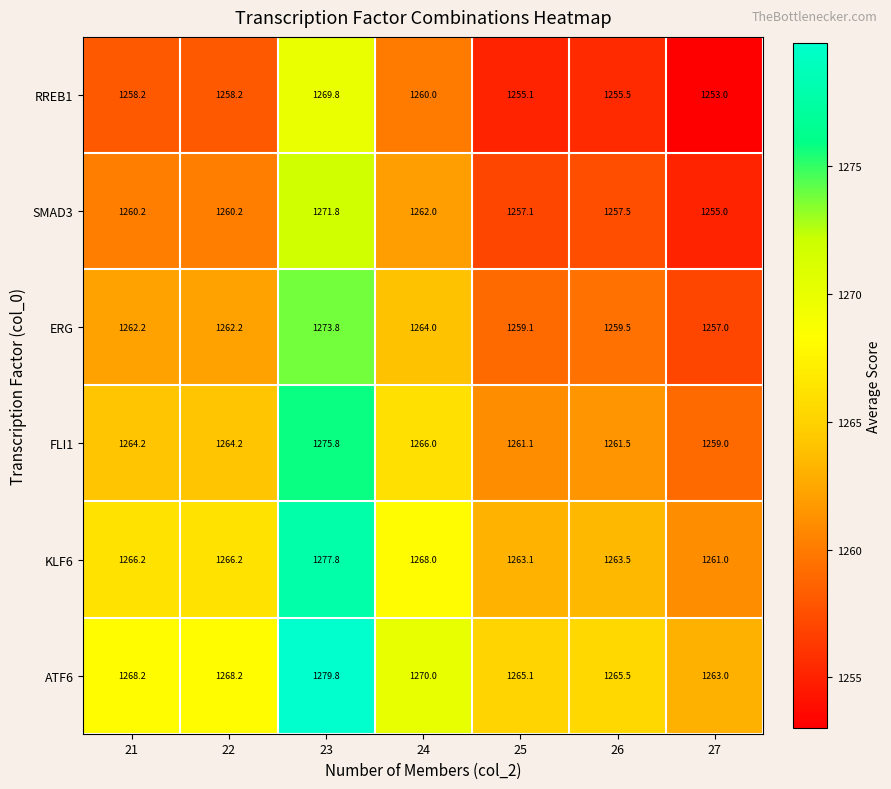

List the series in order of their peak value, highest first.

ATF6, KLF6, FLI1, ERG, SMAD3, RREB1